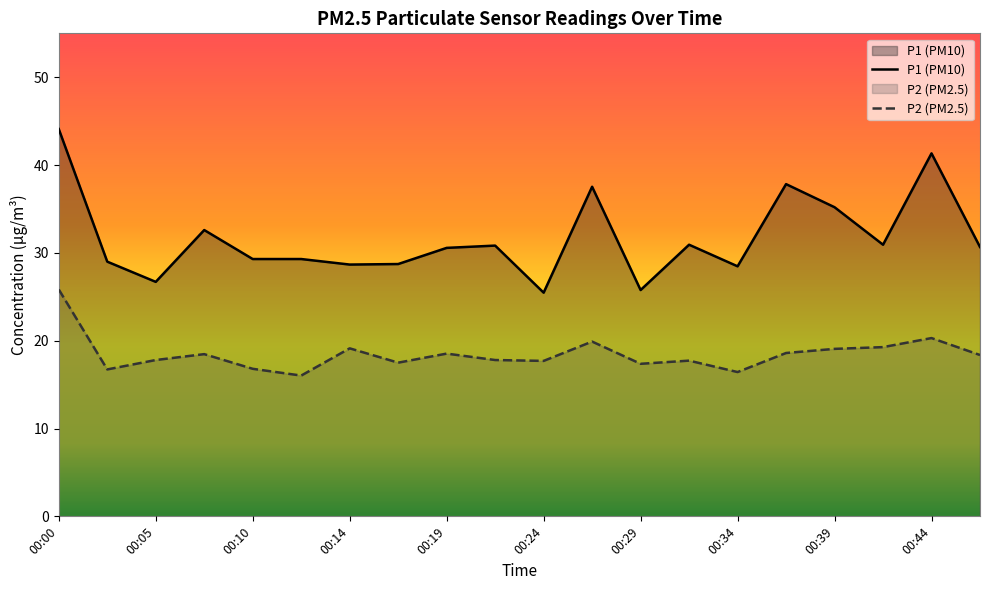

Rank the categories by P1 value from highest to lowest.

00:00, 00:44, 00:36, 00:27, 00:39, 00:07, 00:31, 00:41, 00:22, 00:46, 00:19, 00:10, 00:12, 00:02, 00:17, 00:14, 00:34, 00:05, 00:29, 00:24